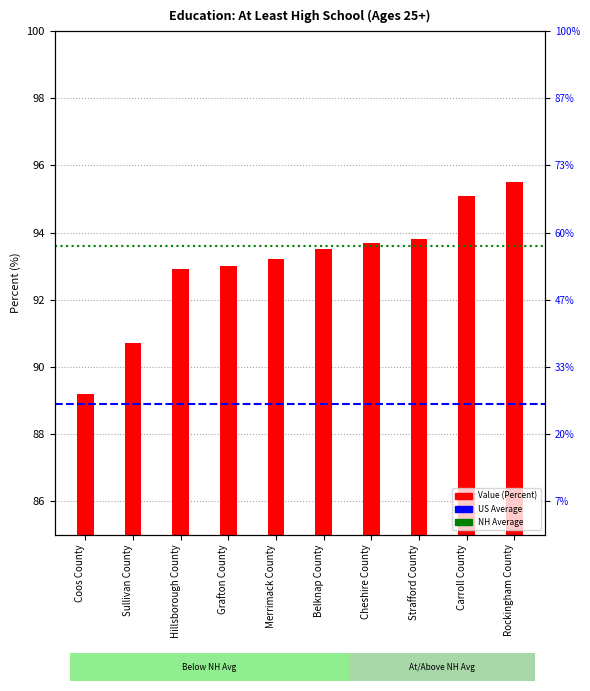

Which category has the highest value across all series?

Rockingham County